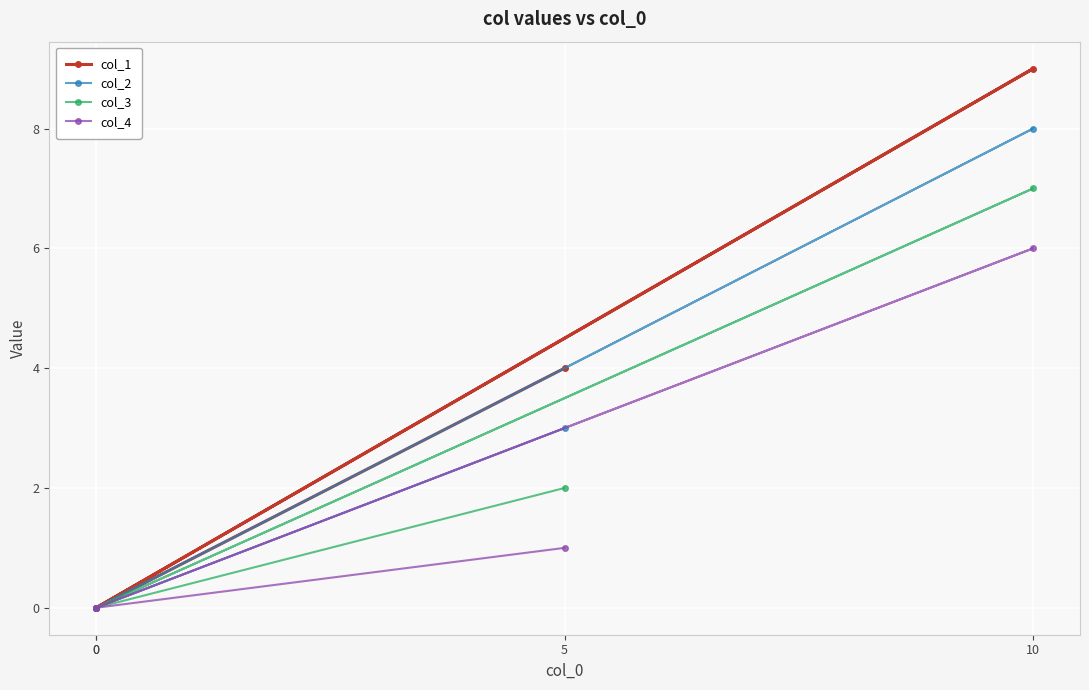

Reading right to left, list all the values displayed in this chart.

col_1: 0	9	0	4
col_2: 0	8	0	3
col_3: 0	7	0	2
col_4: 0	6	0	1